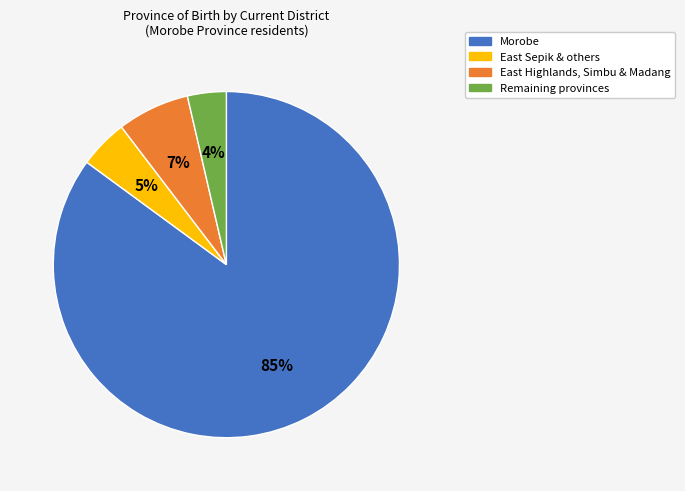

True or false: East Highlands, Simbu & Madang accounts for 14% of the total.

False